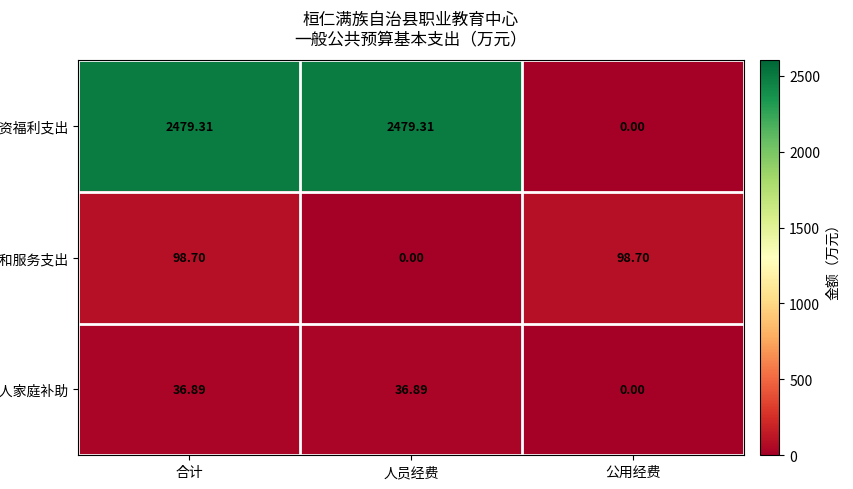

Which series changed the most between 合计 and 人员经费?

商品和服务支出